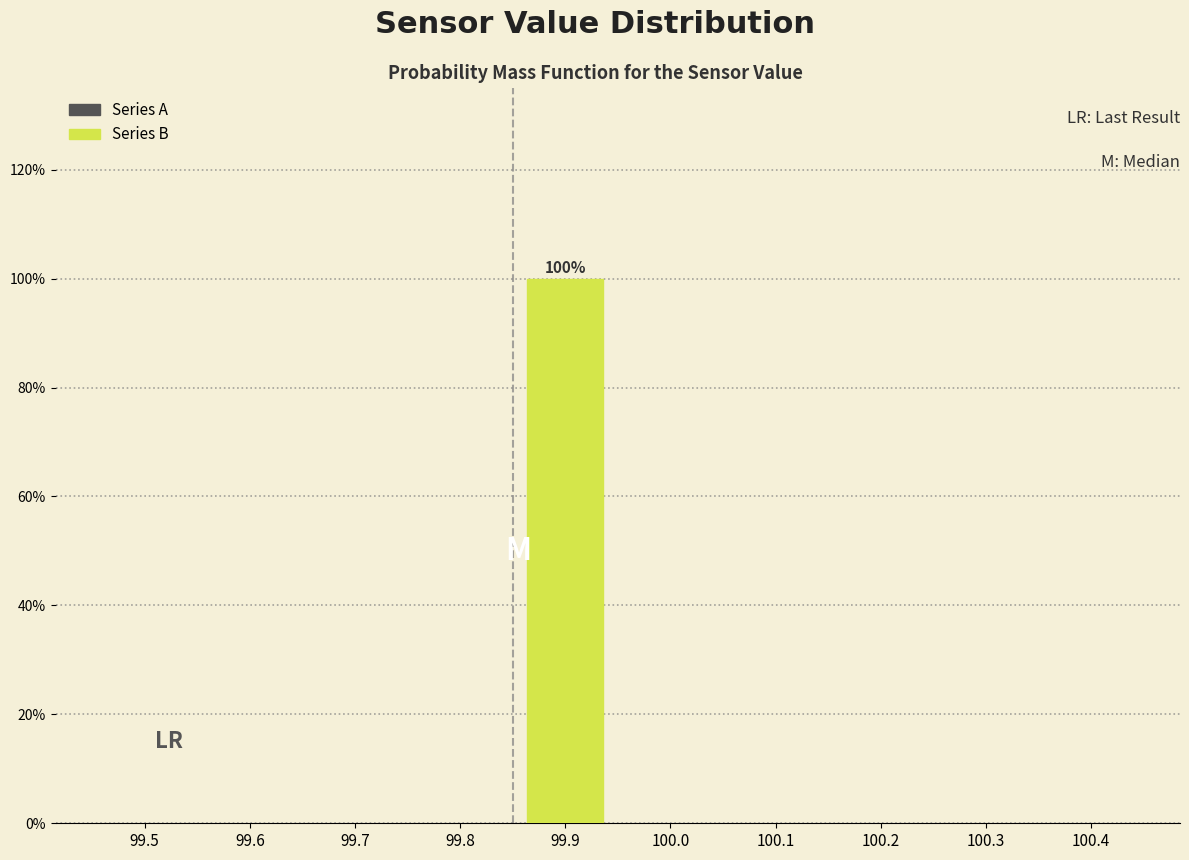

Reading left to right, list all the values displayed in this chart.

99.5=0	99.6=0	99.7=0	99.8=0	99.9=100	100.0=0	100.1=0	100.2=0	100.3=0	100.4=0